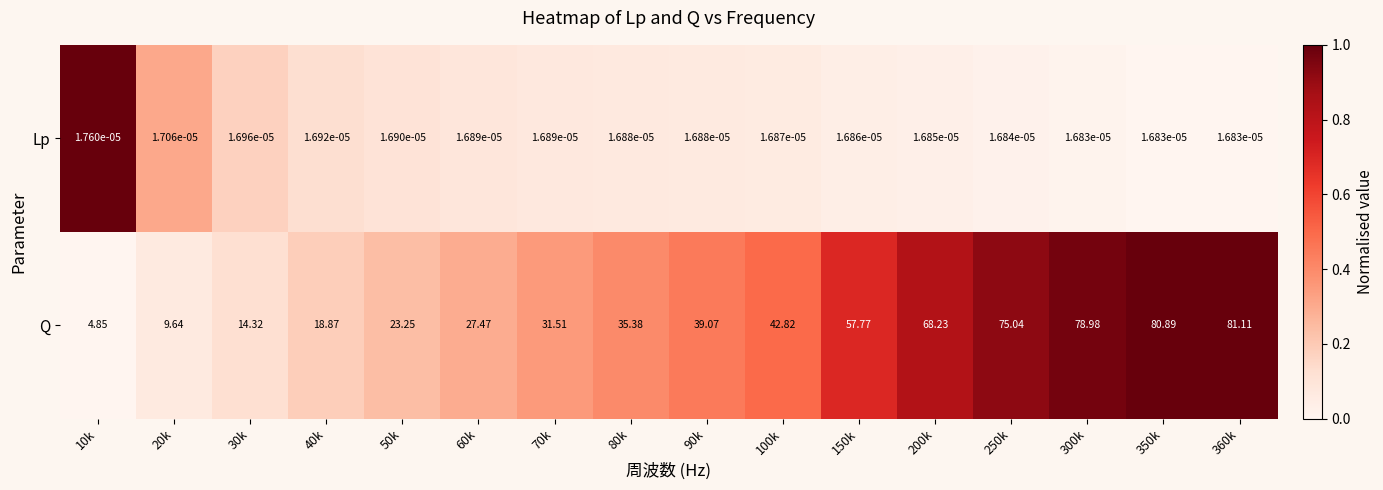

Count the number of data series in this chart.

2